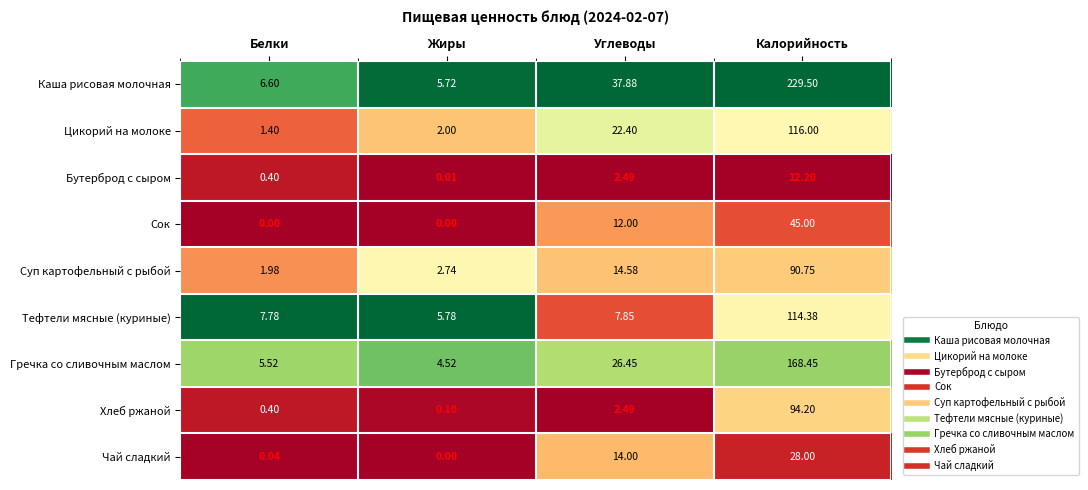

Where does the Цикорий на молоке series first go above 22?

Углеводы